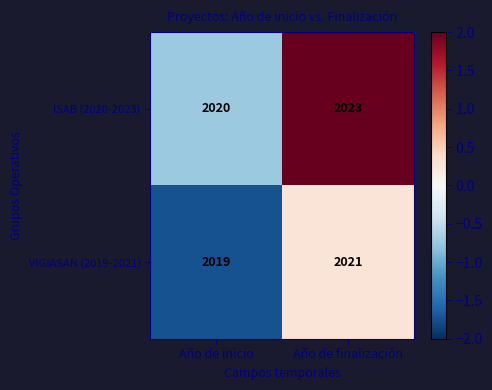

Which series has the largest total across all categories?

ISAB (2020-2023)